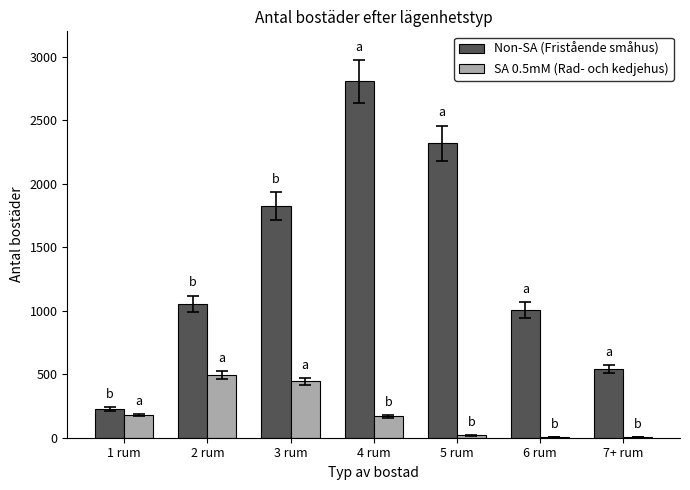

Which series changed the most between 3 rum and 6 rum?

Non-SA (Fristående småhus)